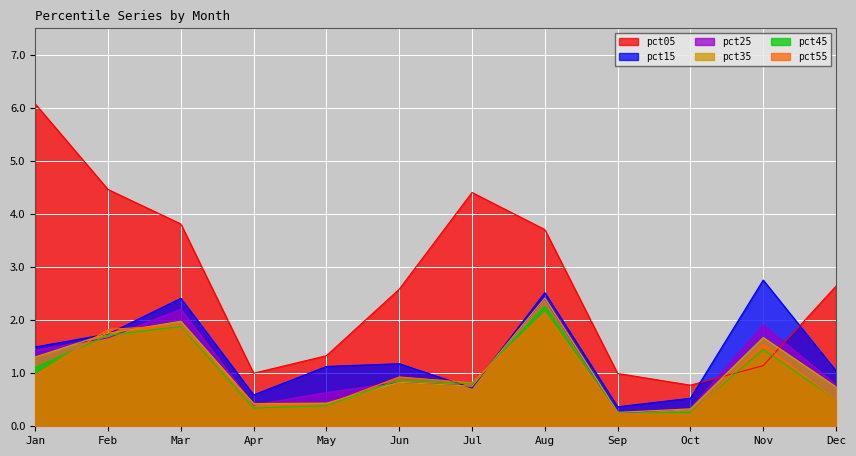

What is the difference between the maximum and minimum values in the pct55 series?

1.9